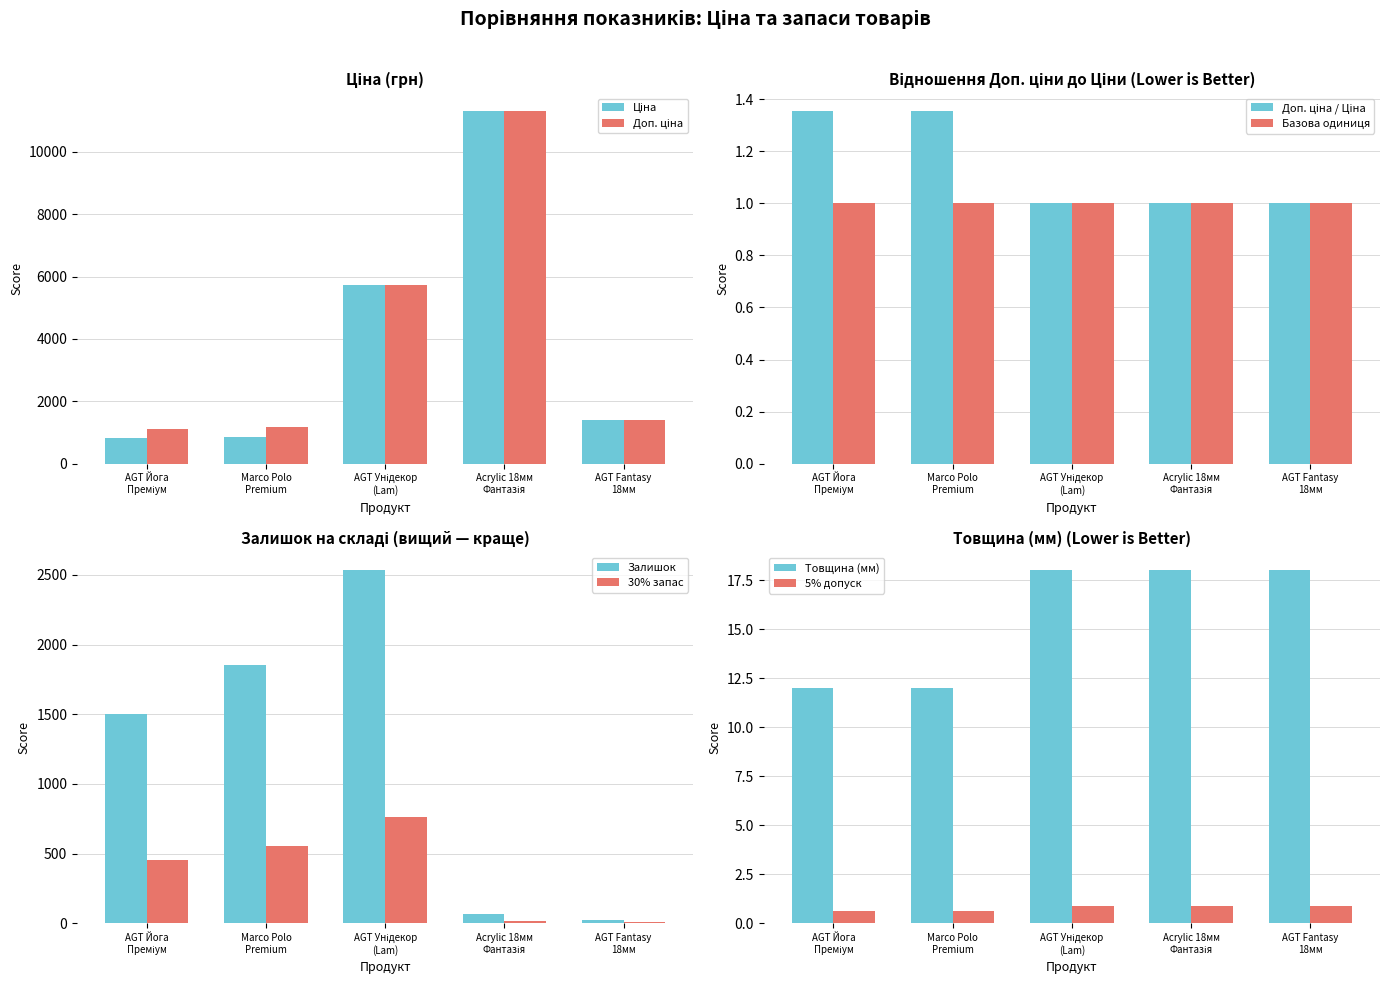

What is the maximum value for Базова одиниця?

1.0